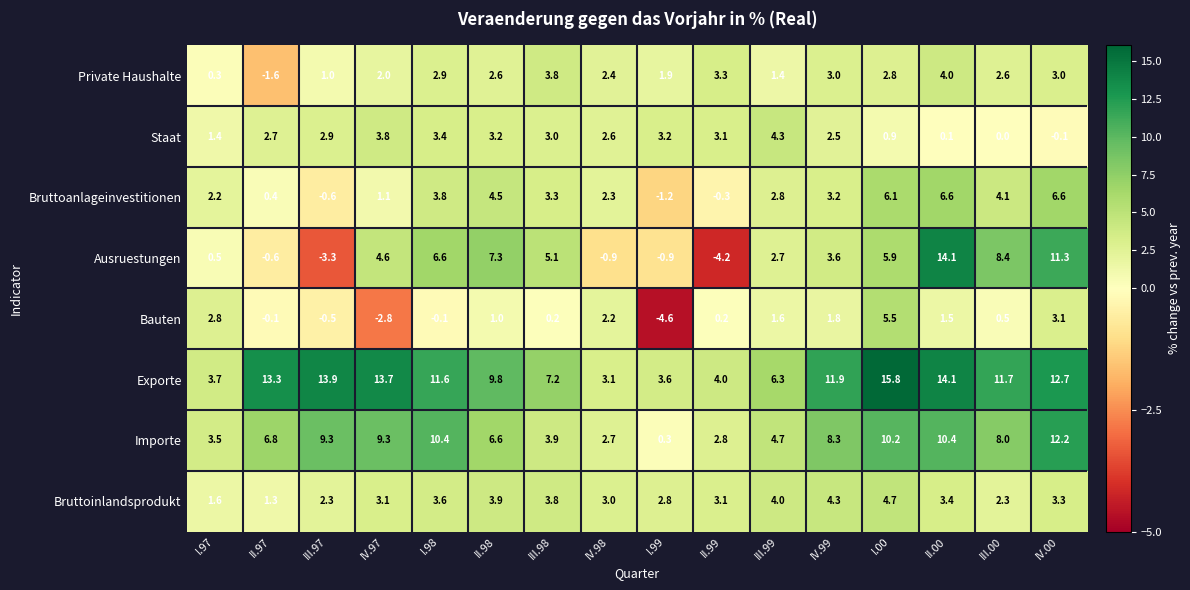

At which category is the sum across all series the highest?

II.00